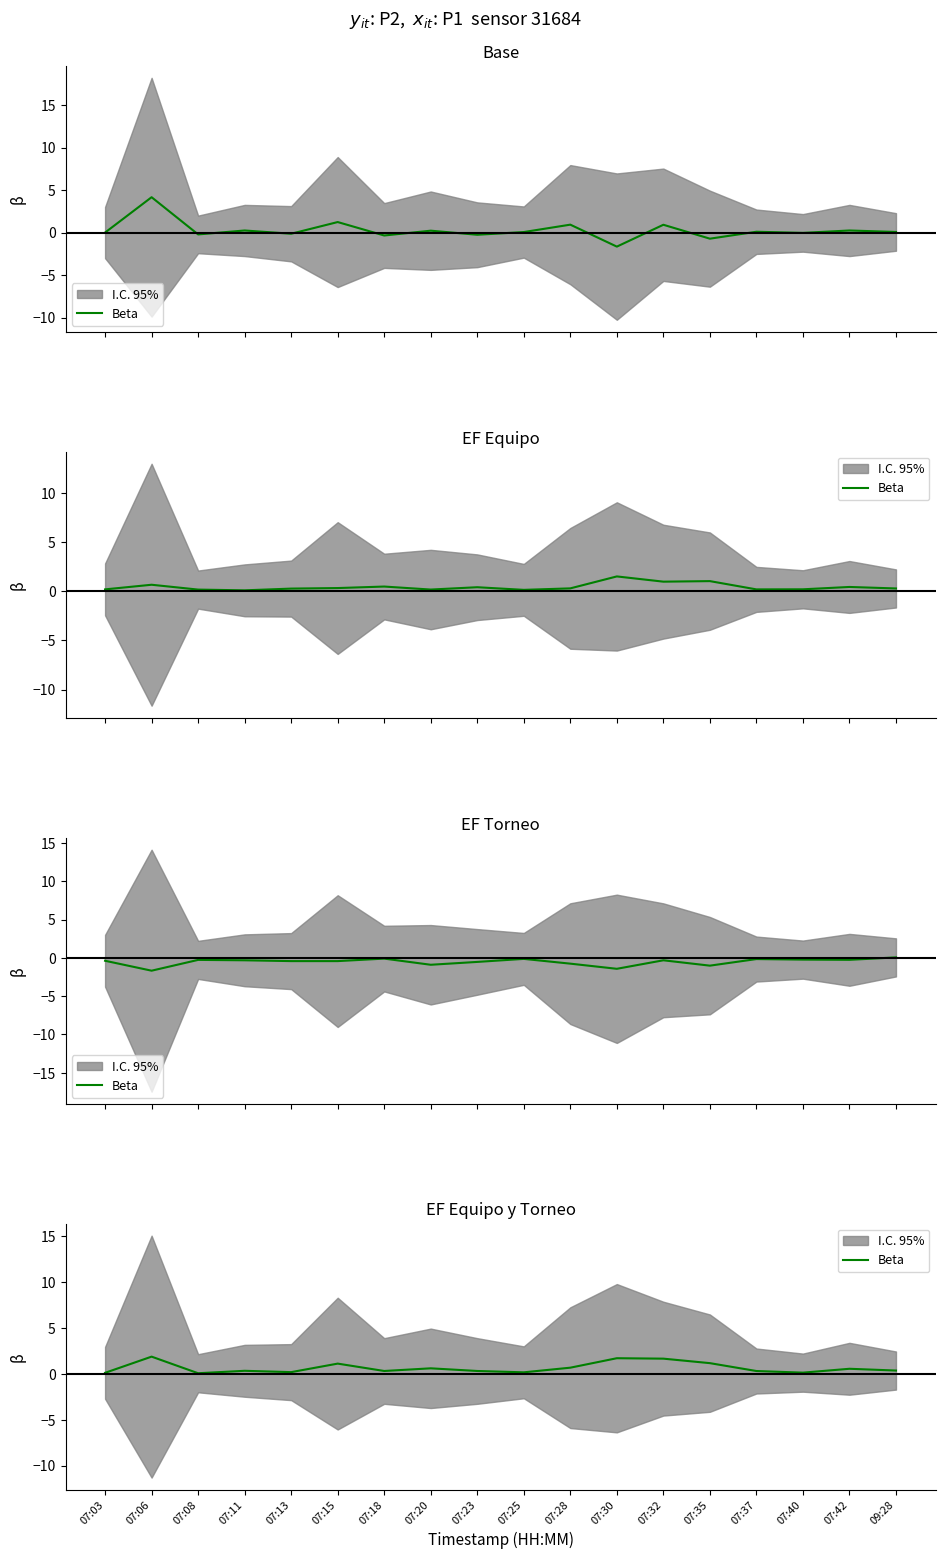

List the labels in order of value, largest first.

07:06, 07:30, 07:32, 07:35, 07:15, 07:28, 07:20, 07:42, 09:28, 07:11, 07:18, 07:23, 07:37, 07:13, 07:25, 07:40, 07:03, 07:08